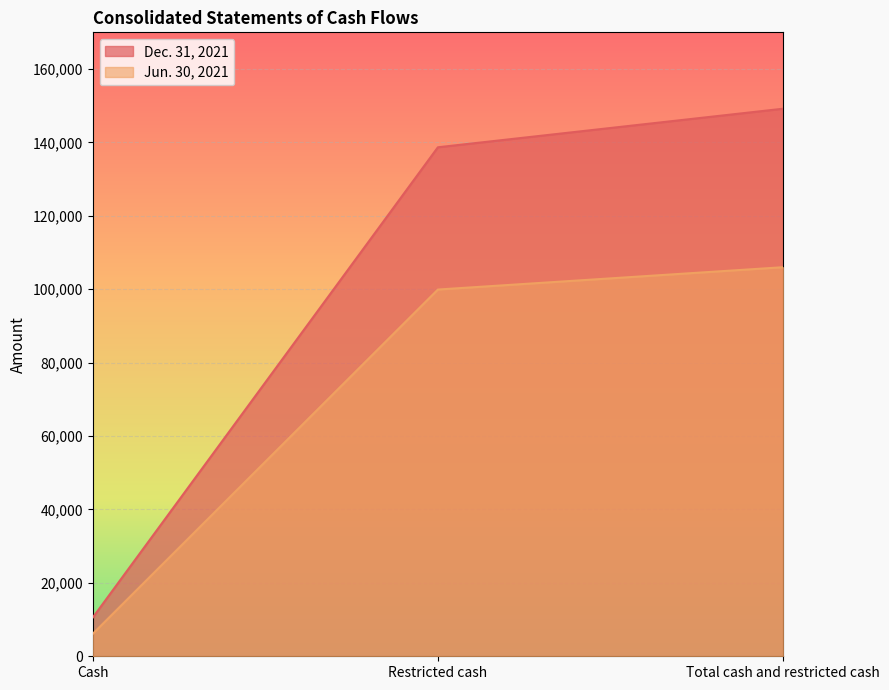

Rank the series by their average value, from highest to lowest.

Dec. 31, 2021, Jun. 30, 2021